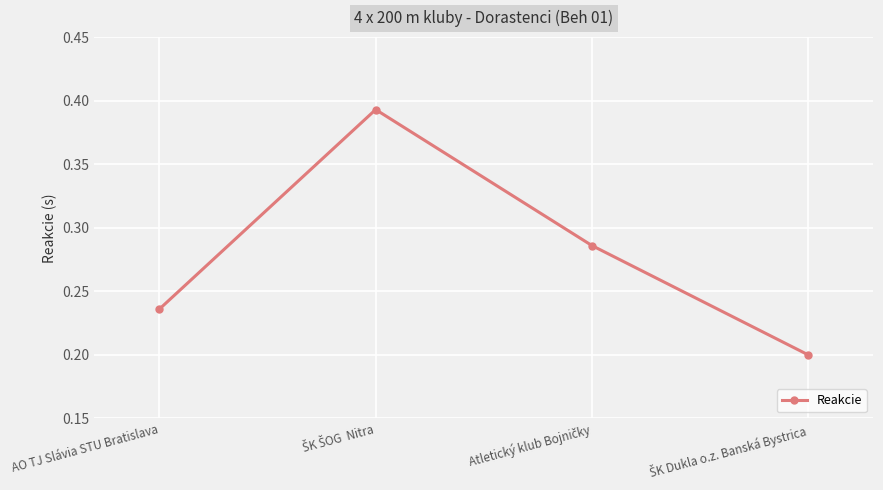

True or false: there are more than 1 points higher than both neighbors.

False